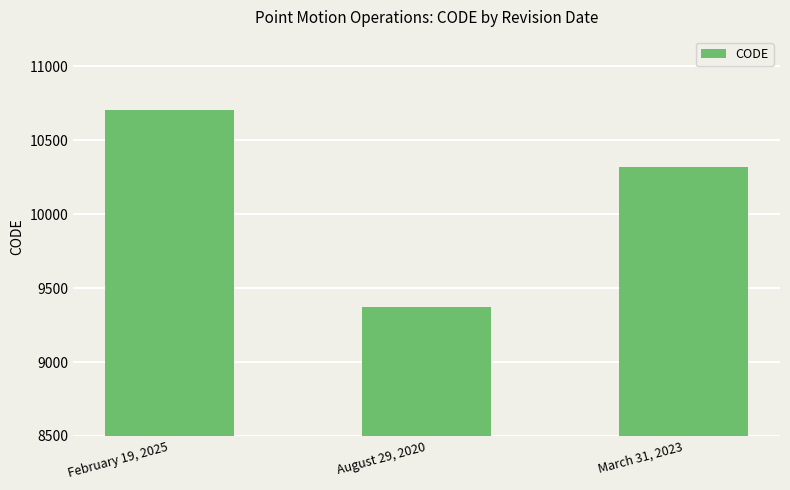

Reading left to right, what are all the values shown in this chart?

10707	9375	10323